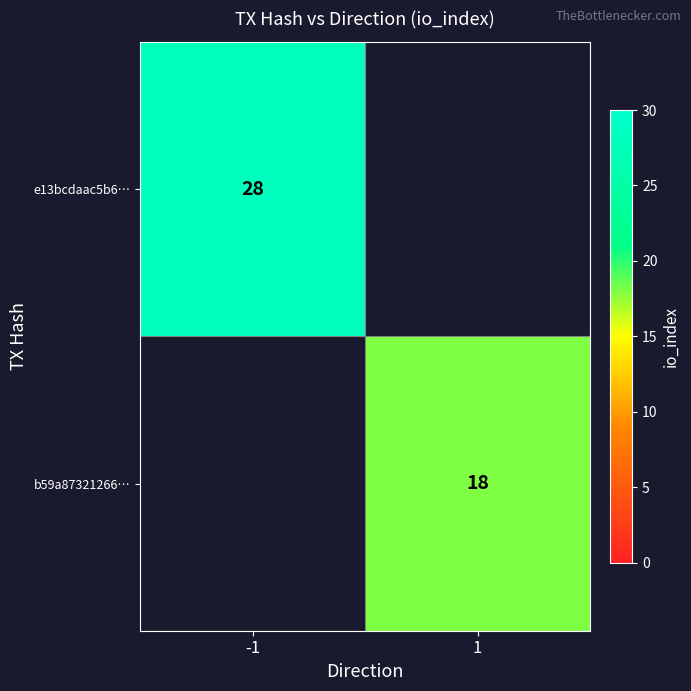

At how many categories does at least one series exceed 27?

1